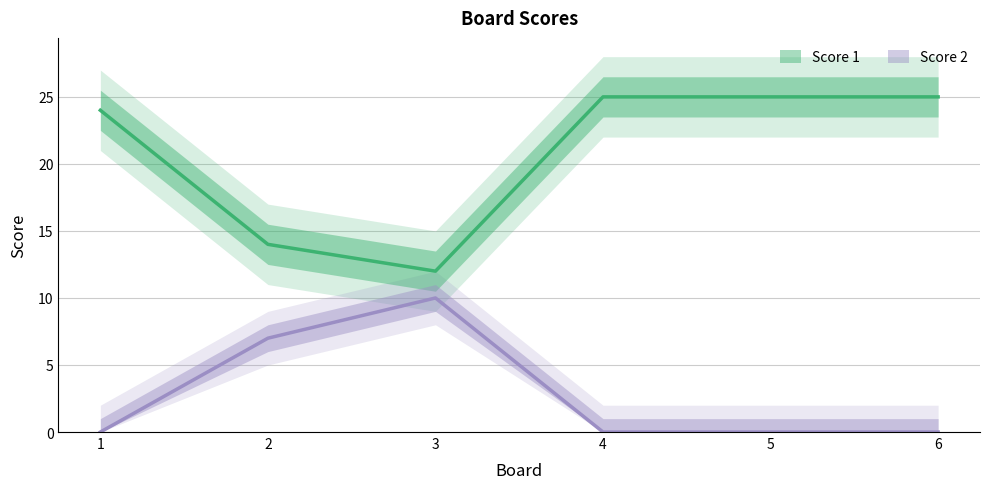

Which category has the lowest value across all series?

1